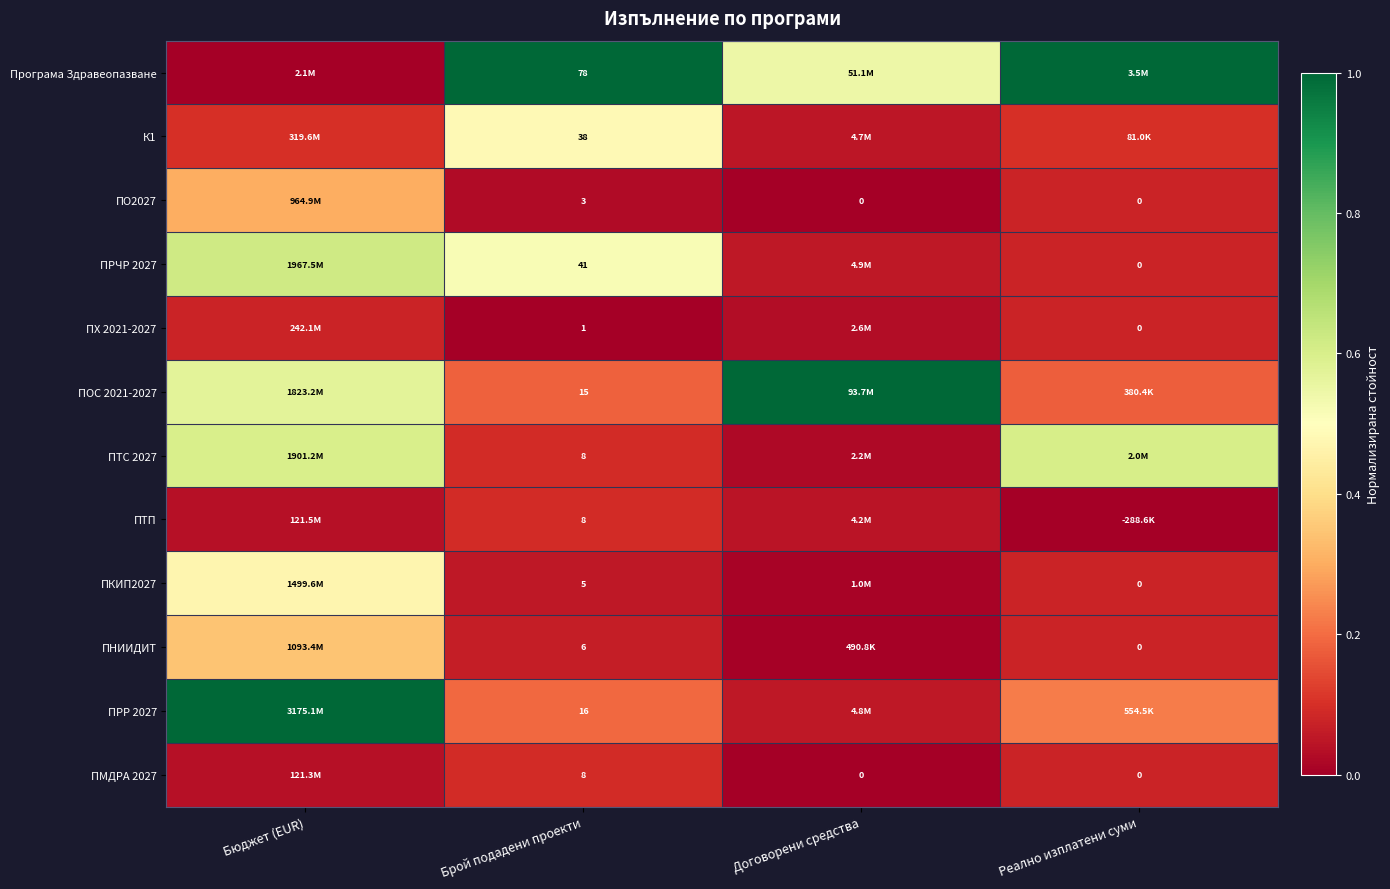

Is the value of ПХ 2021-2027 at Брой подадени проекти greater than the value of ПНИИДИТ at Реално изплатени суми?

Yes